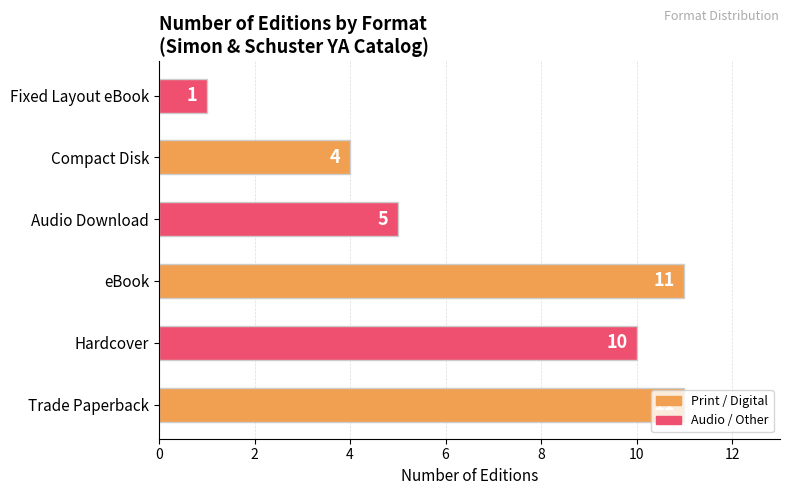

What is the sum of the values at eBook and Hardcover?

21